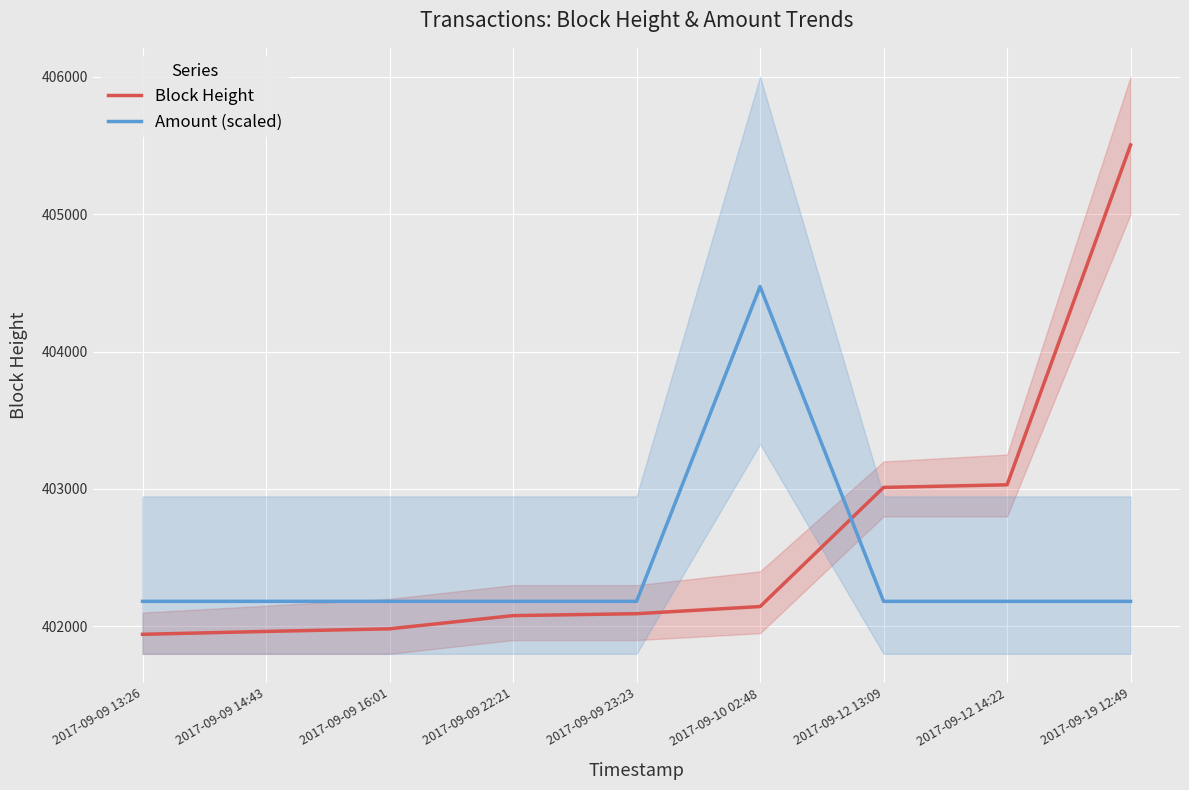

What is the difference between the Block Height values at 2017-09-09 14:43 and 2017-09-12 13:09?

1048.0